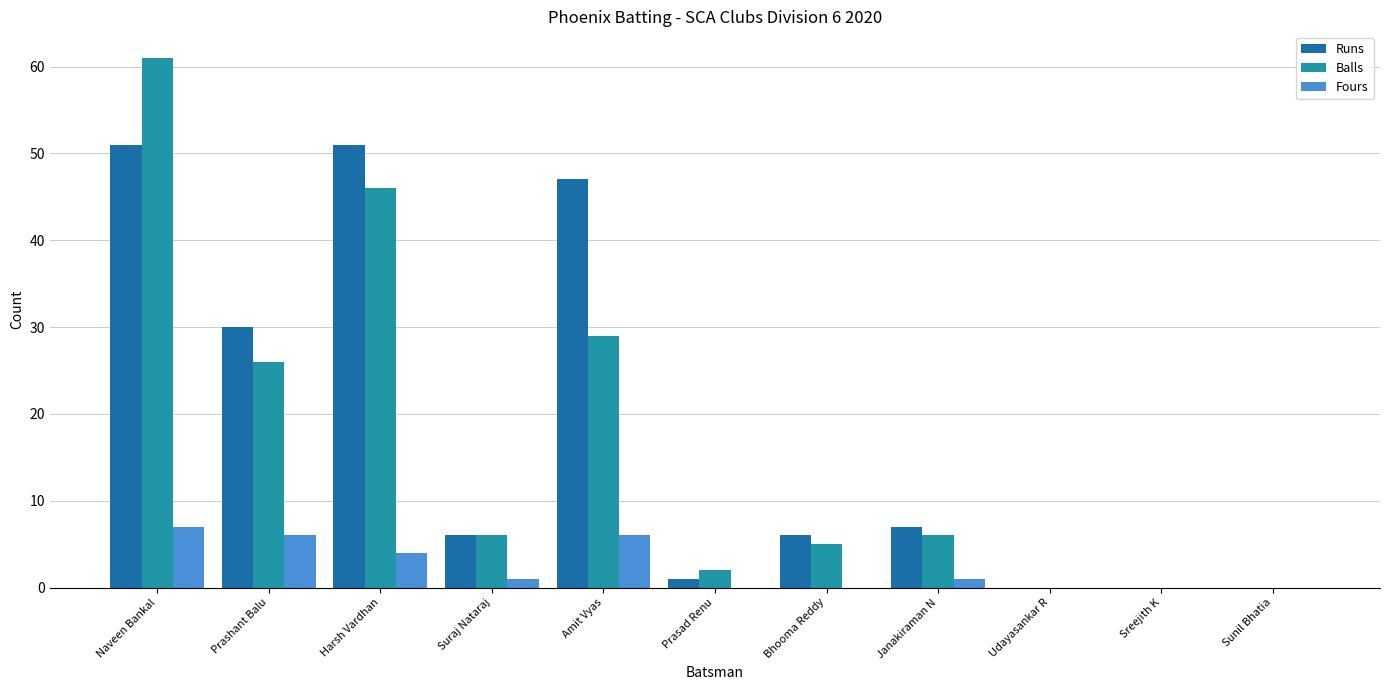

At which label does Fours reach its minimum?

Prasad Renu